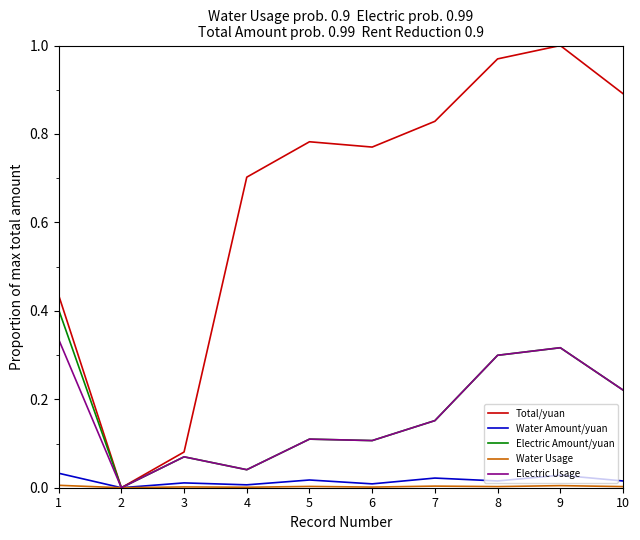

Which series has the widest spread of values?

Total/yuan